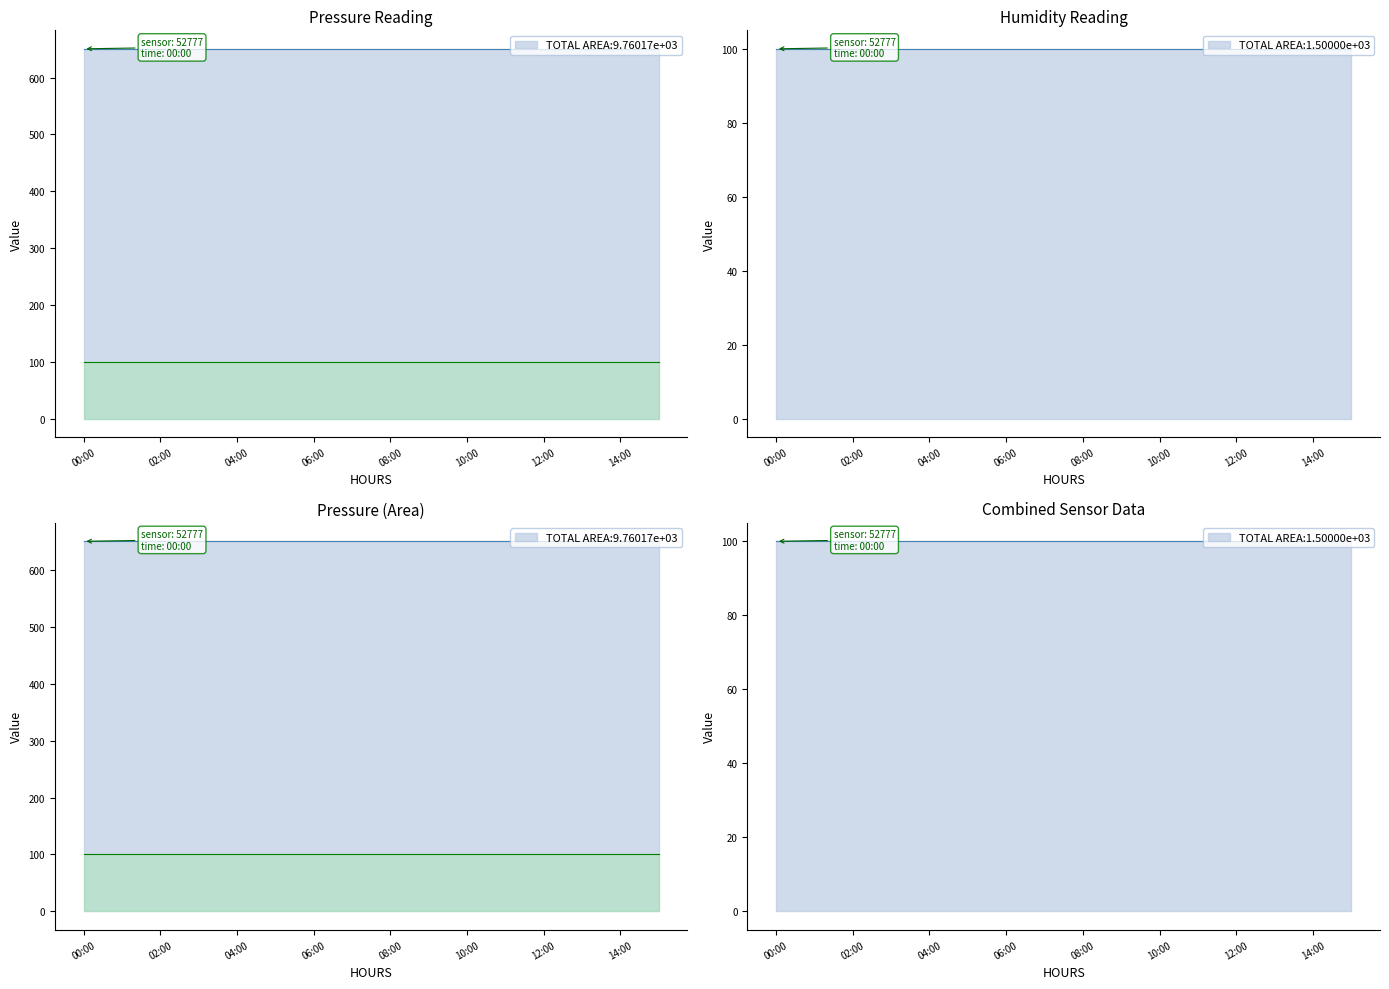

Count the number of data series in this chart.

2